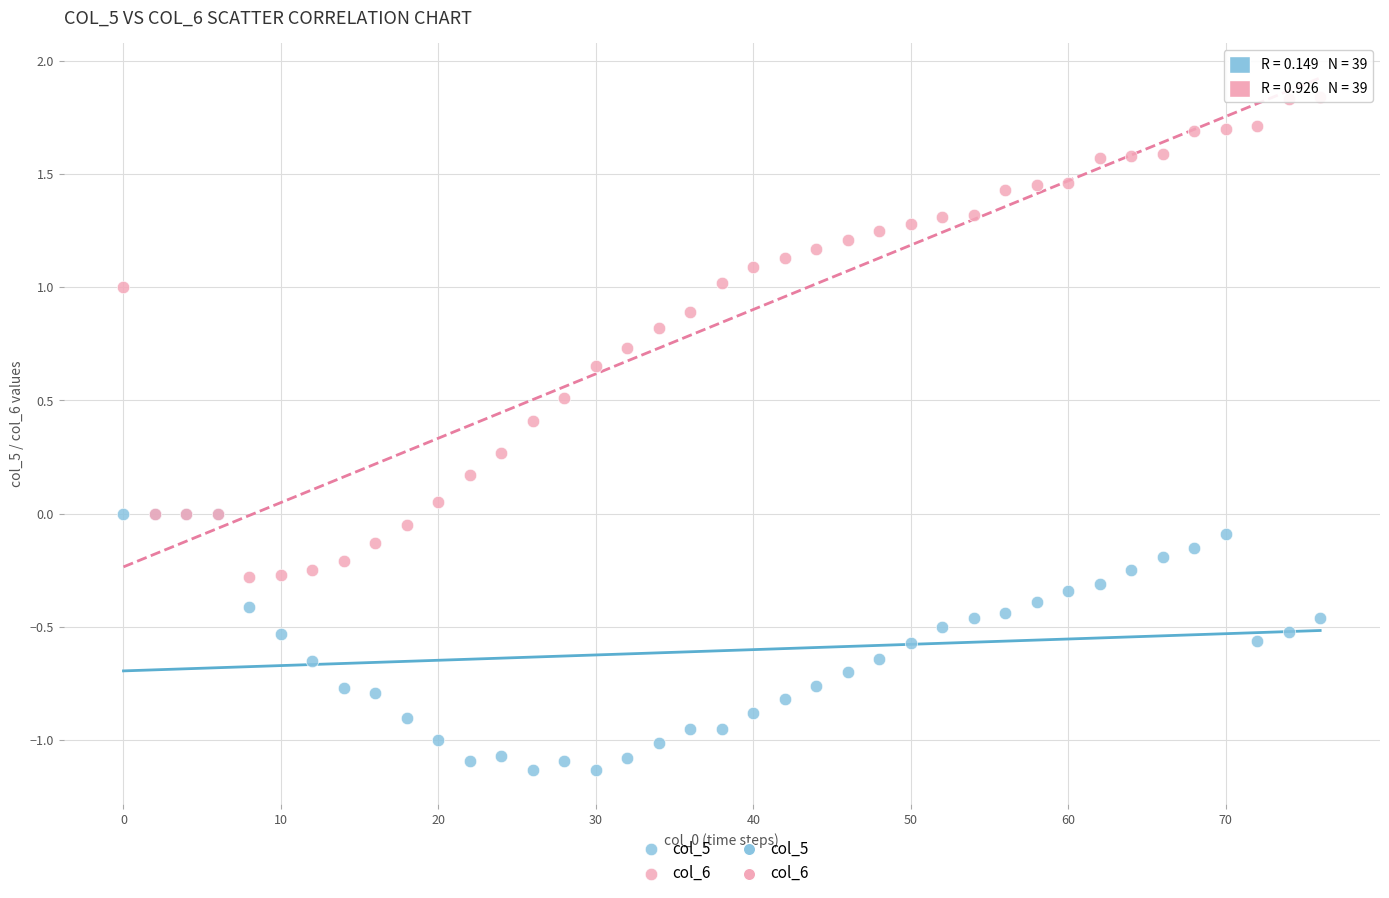

What is the X range (max minus min) for the scatter plot?

76.0